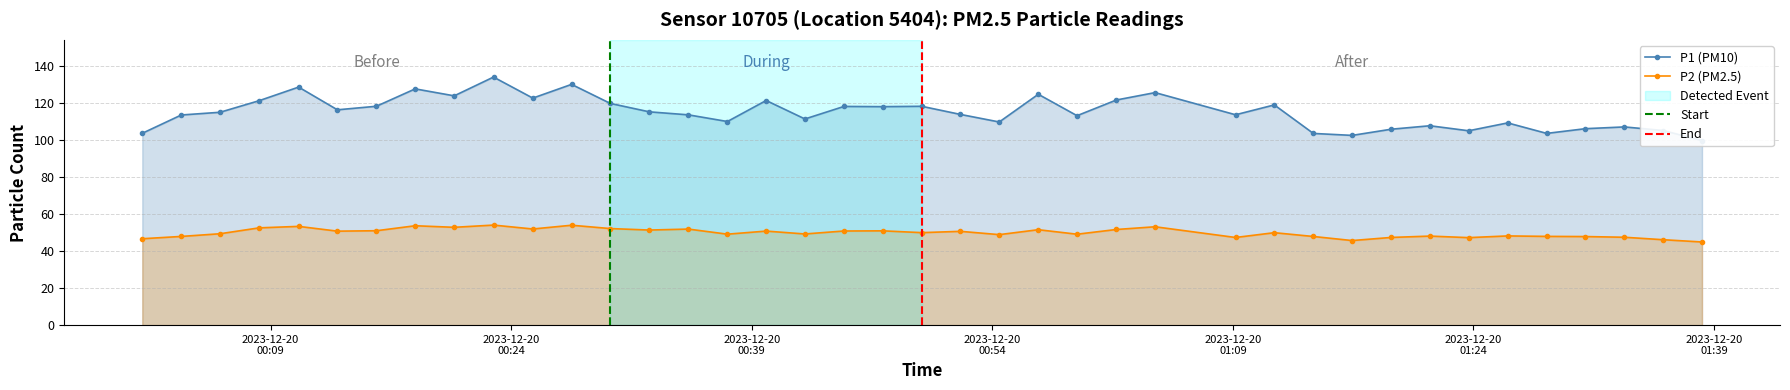

True or false: P2 and P1 cross at least once.

False